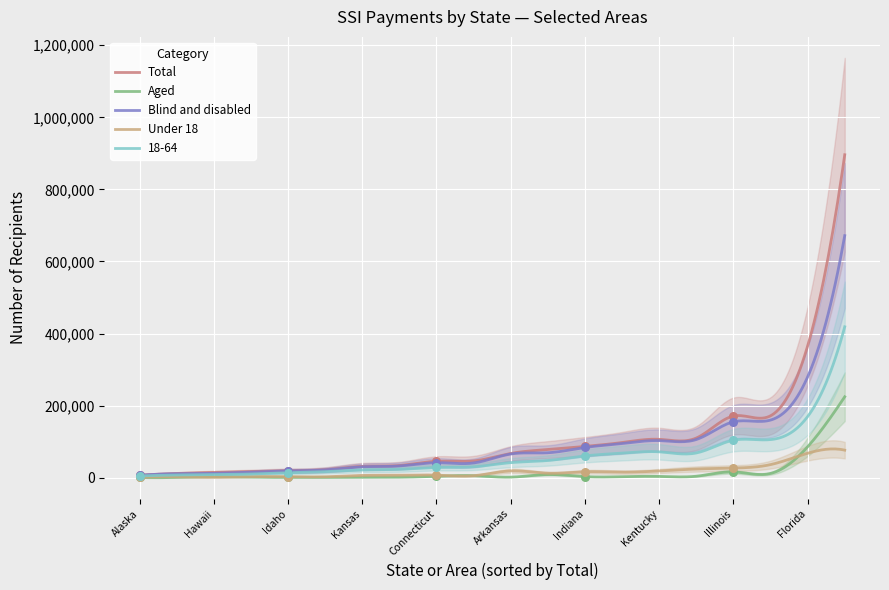

Which series reaches the maximum Y coordinate?

Total